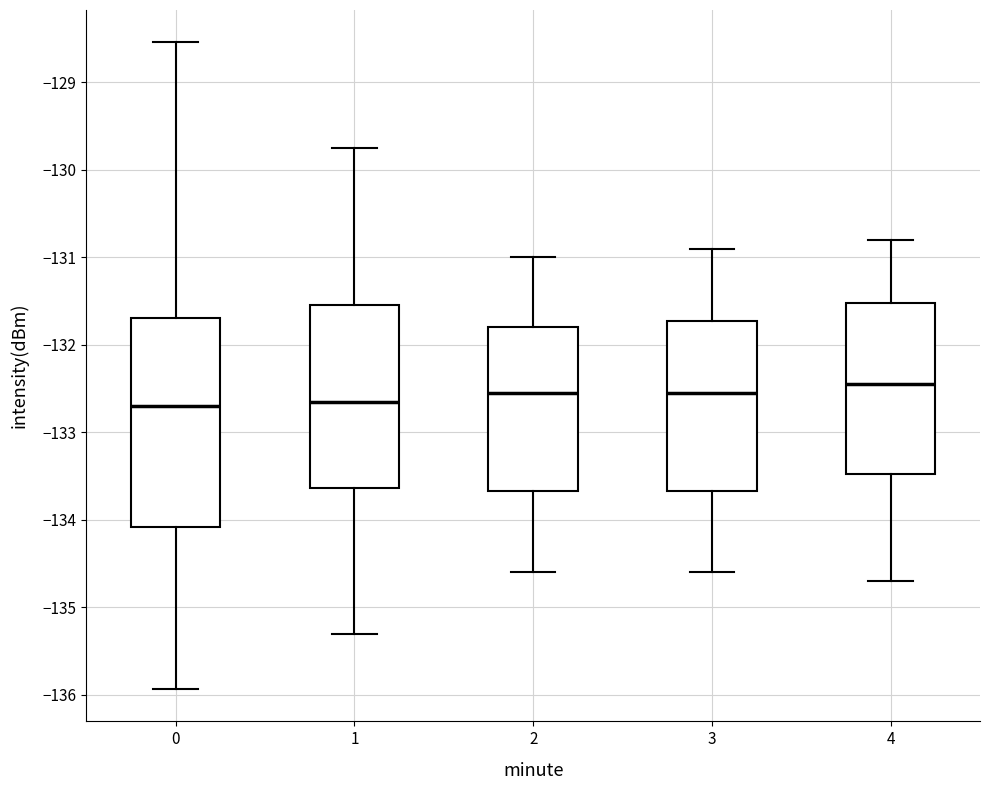

Where does the upper whisker of the box at x = 3 end on the y-axis? The values are not printed on the chart, so give them approximately, as read against the axis.

-130.9